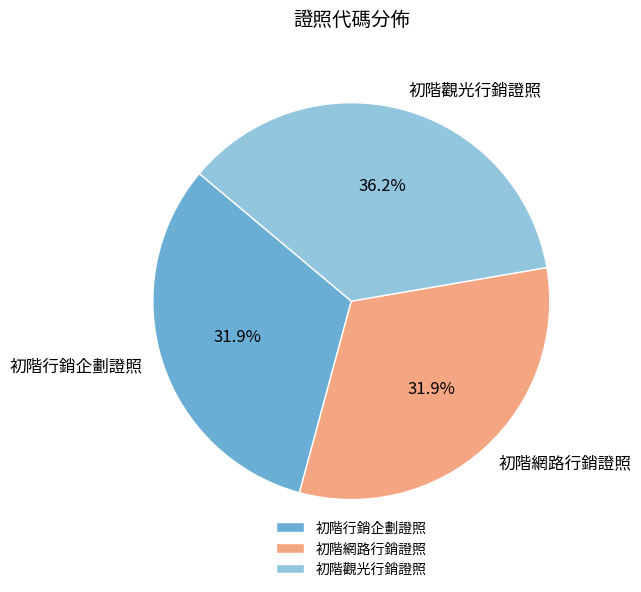

To the nearest percent, what is the average slice percentage?

33%